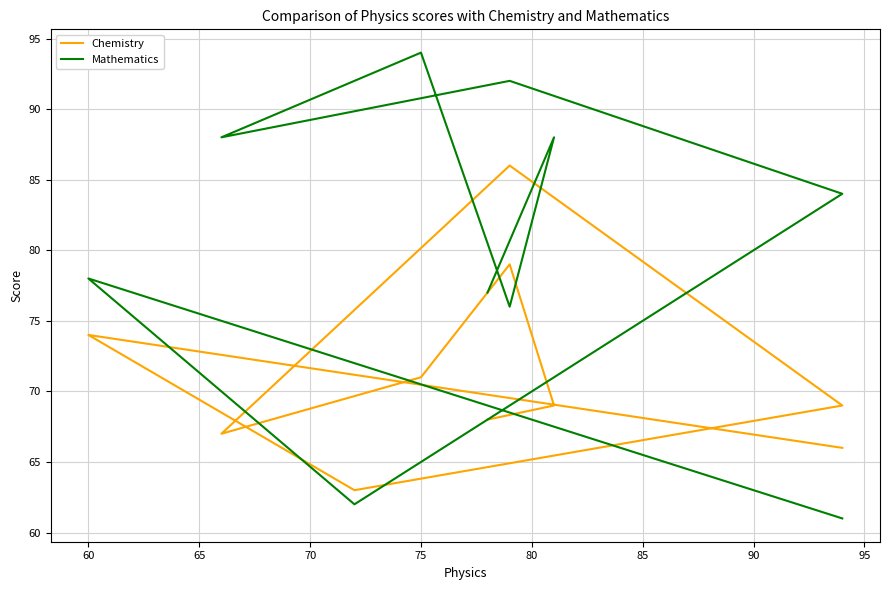

What is the difference between the Mathematics values at 65 and 90?

14